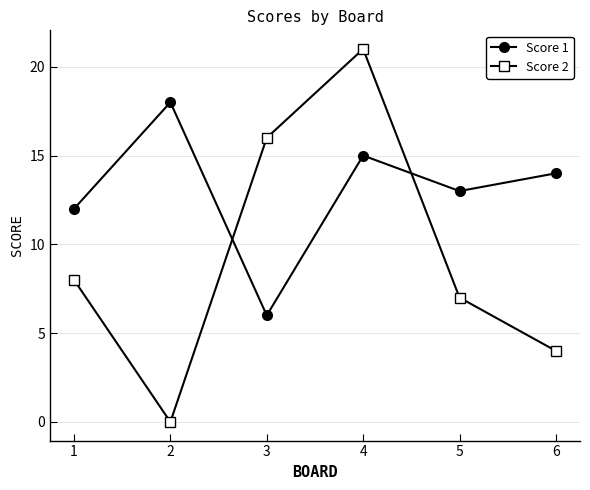

Between 3 and 4, which series saw the biggest shift?

Score 1